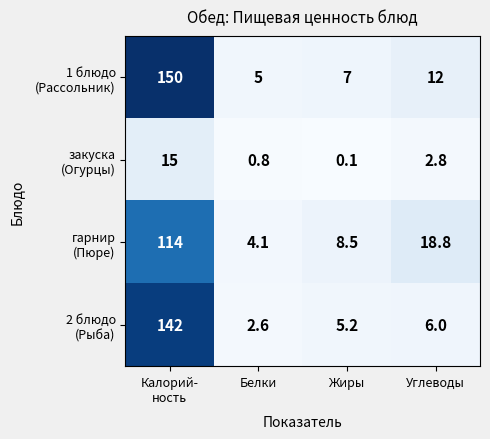

At which category does the chart reach its minimum across all series?

Жиры